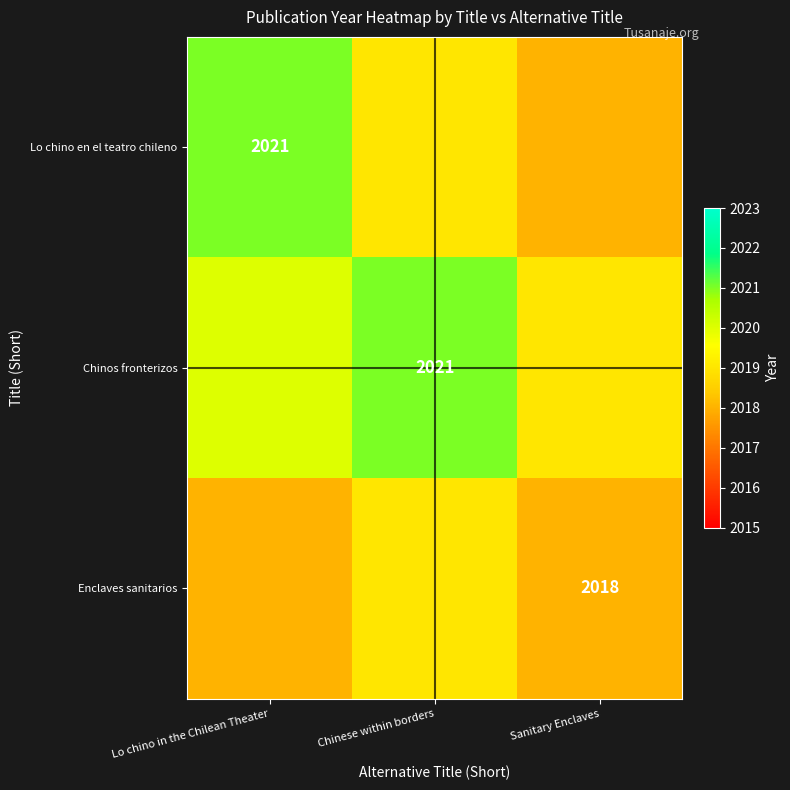

The value of Enclaves sanitarios at Sanitary Enclaves is 607. True or false?

False